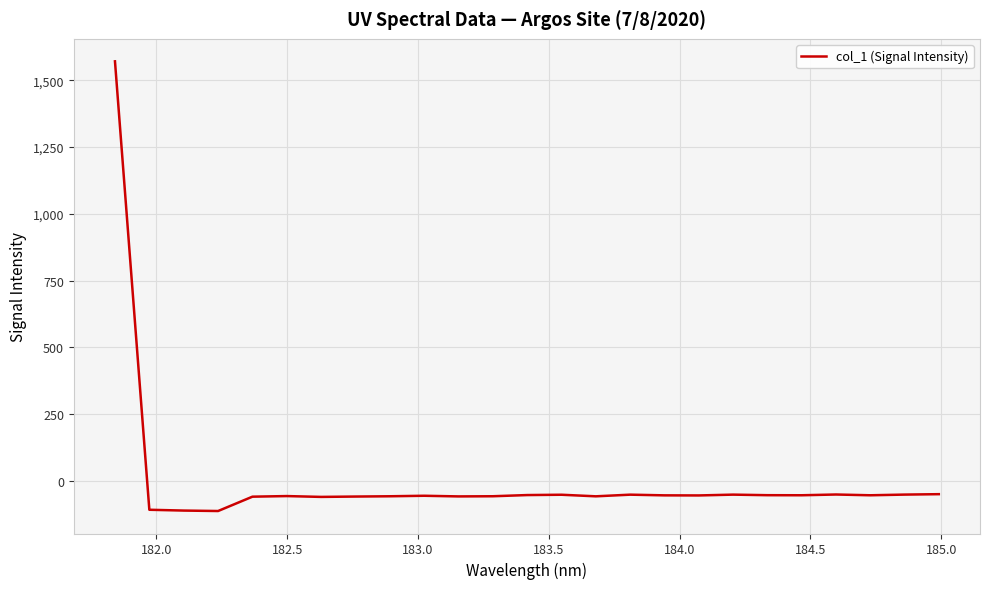

What is the smallest value displayed?

-111.9